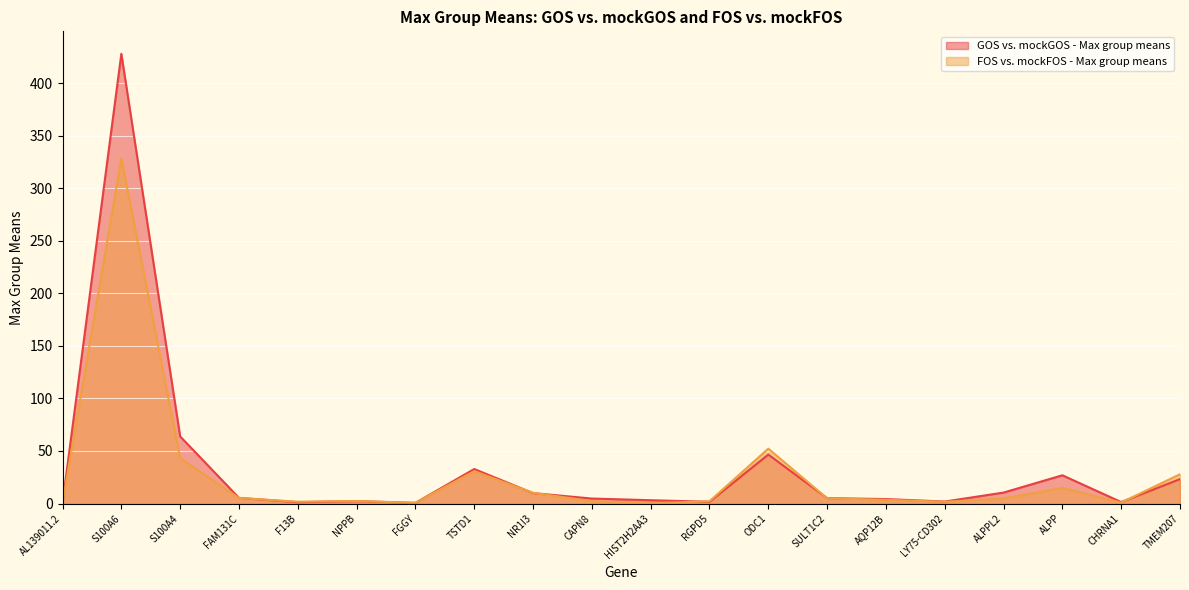

How many times do FOS vs. mockFOS - Max group means and GOS vs. mockGOS - Max group means cross each other?

7